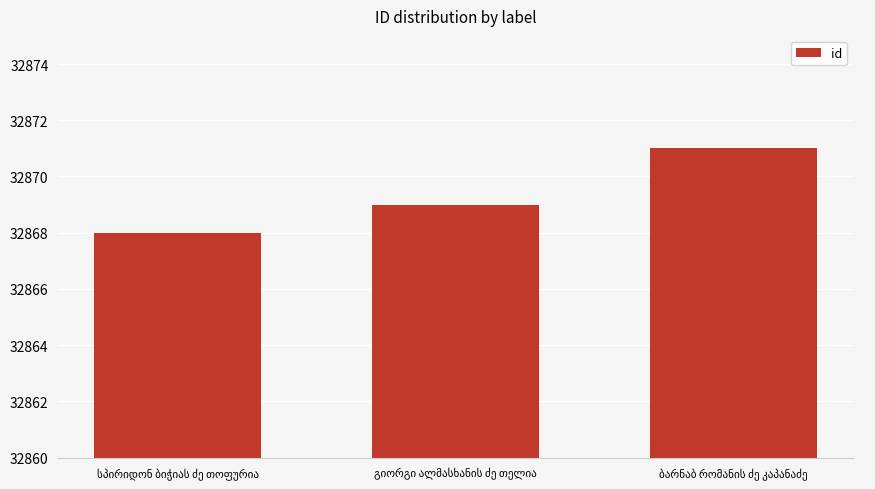

How many series are shown in this chart?

1